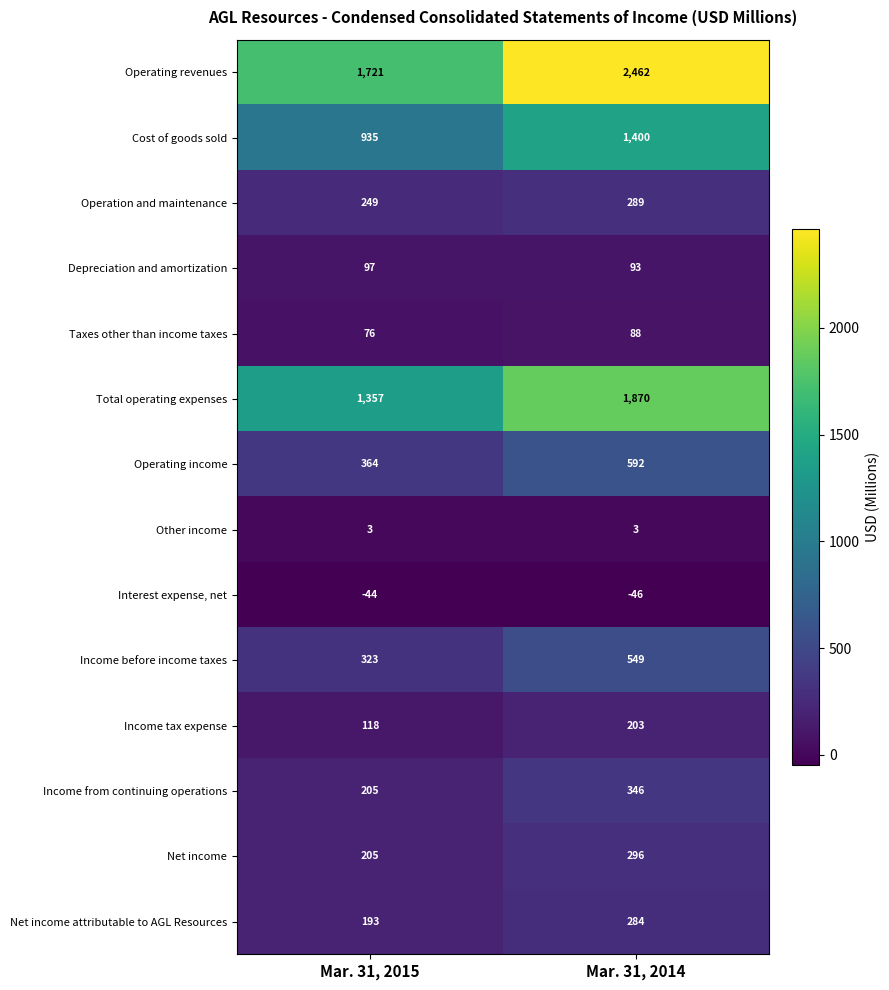

What is the maximum value for Other income?

3